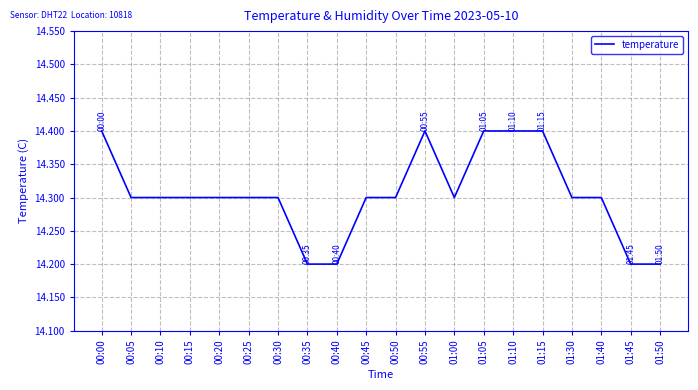

True or false: the data shows 14.3 at 00:45.

True